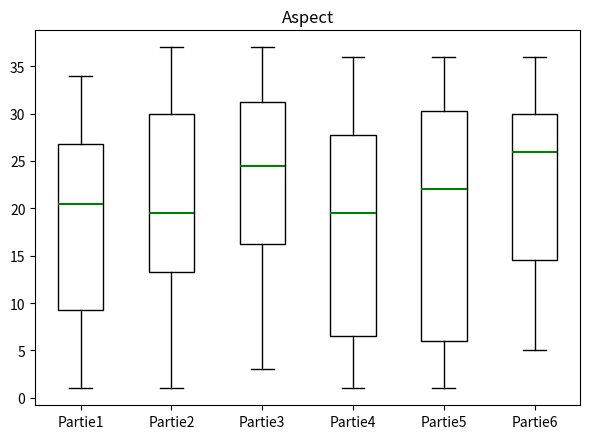

Which box has the highest median line?

Partie6